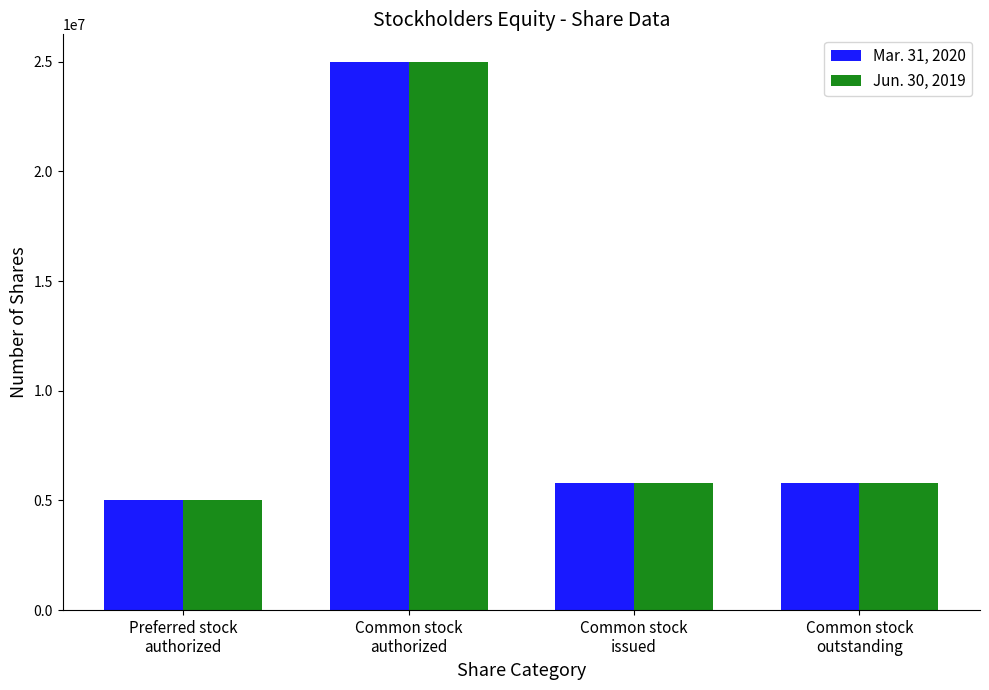

True or false: Jun. 30, 2019 has a value of 6959685 at Common stock
authorized.

False